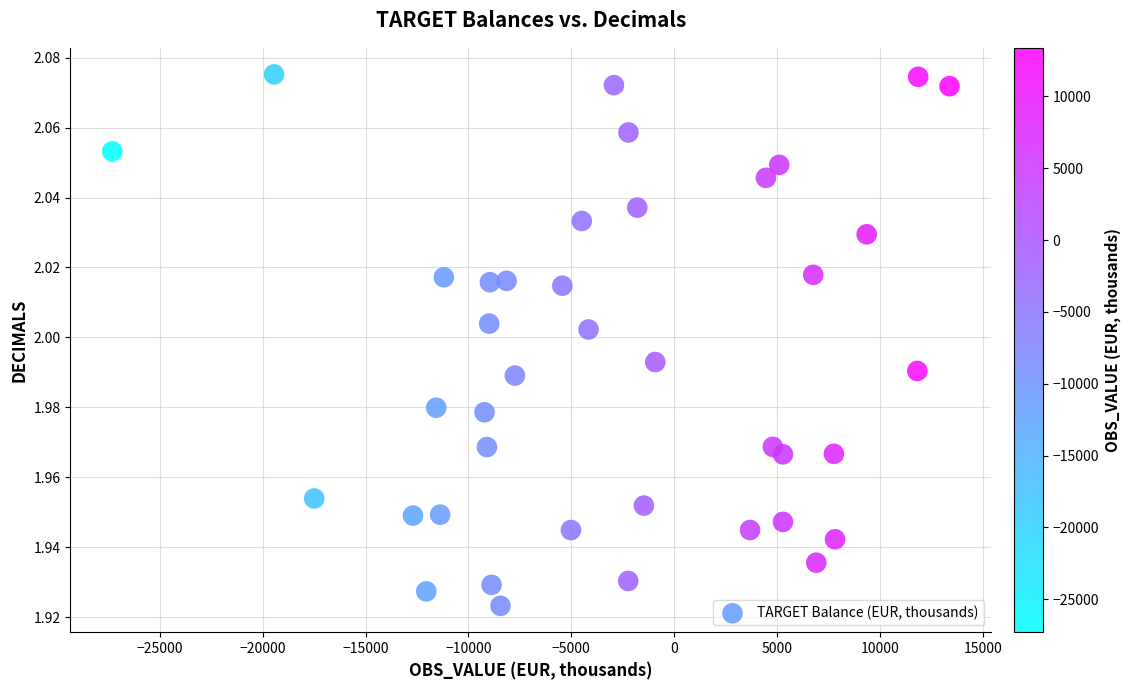

What is the range of X values (max minus min)?

40686.1